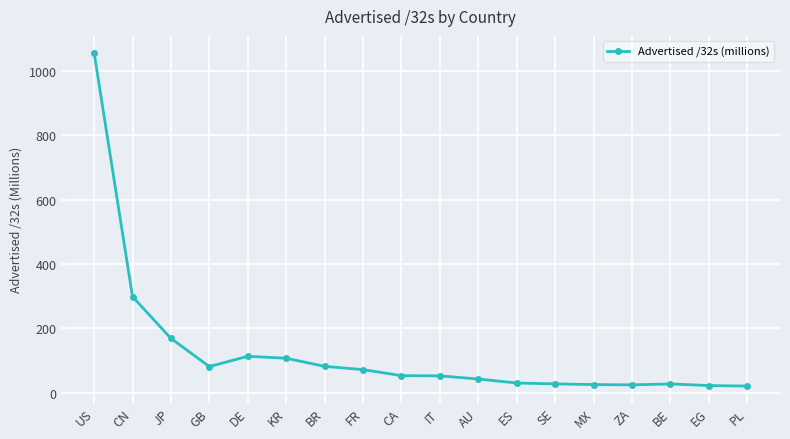

Is it true that the value at BE is 27.0?

True